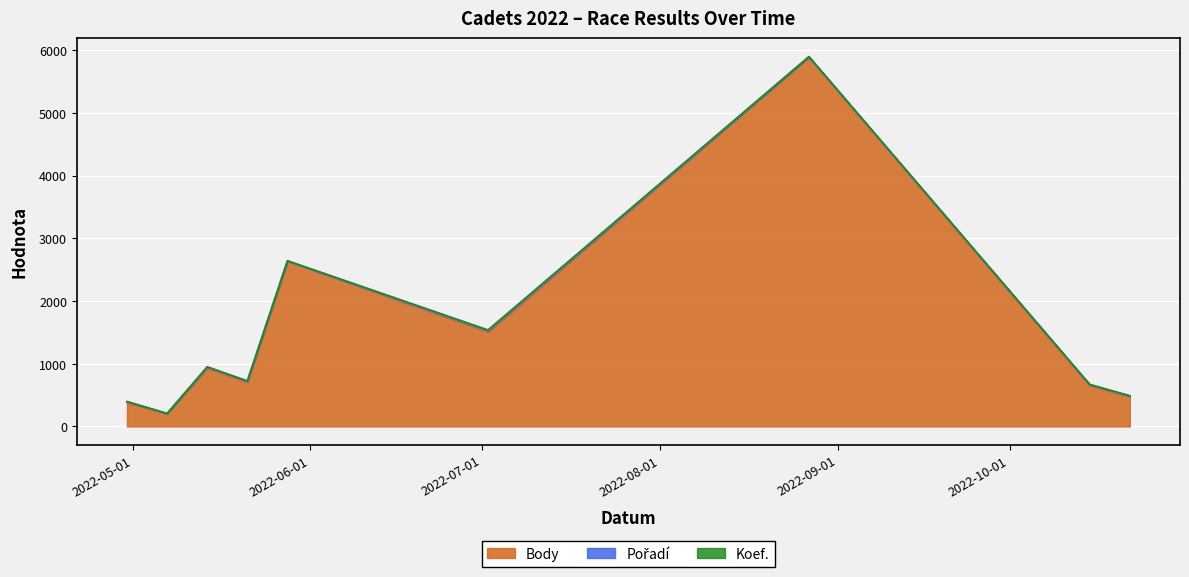

At which category does Body reach its first local valley?

2022-05-07